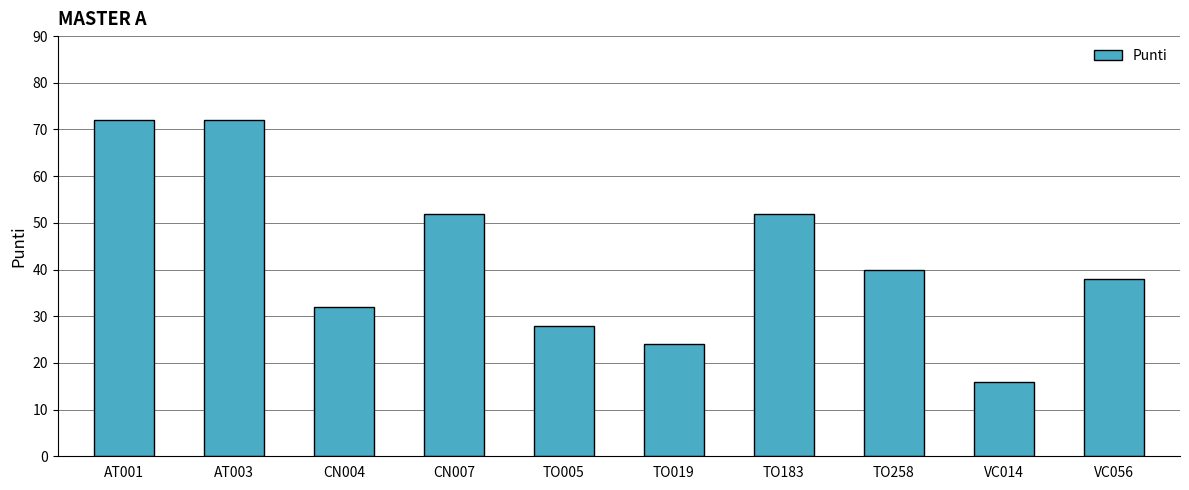

Reading right to left, list all the values displayed in this chart.

38	16	40	52	24	28	52	32	72	72